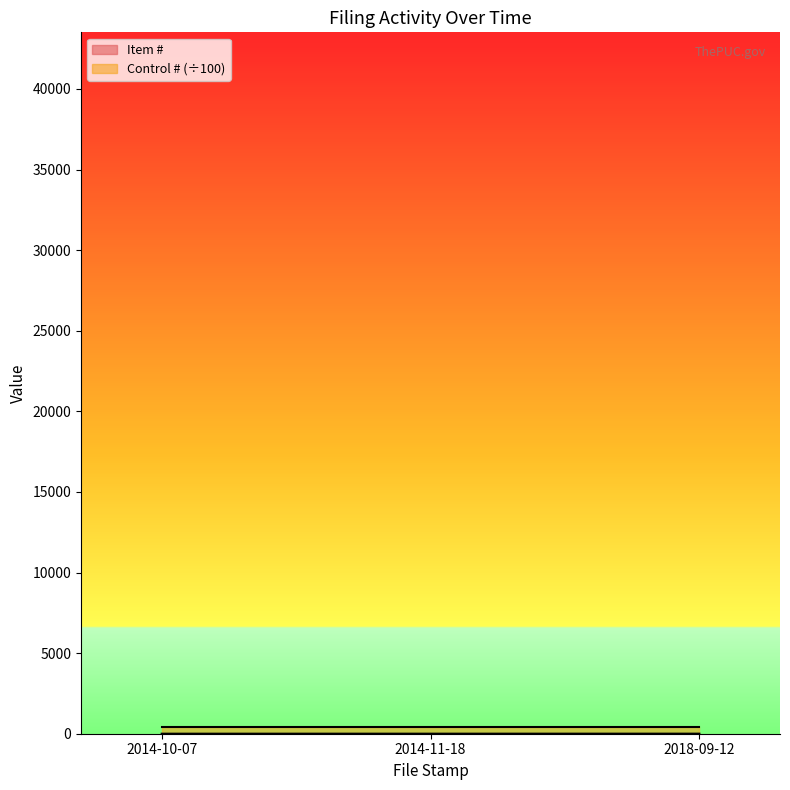

The chart shows a value of 1 at 2014-10-07. True or false?

True